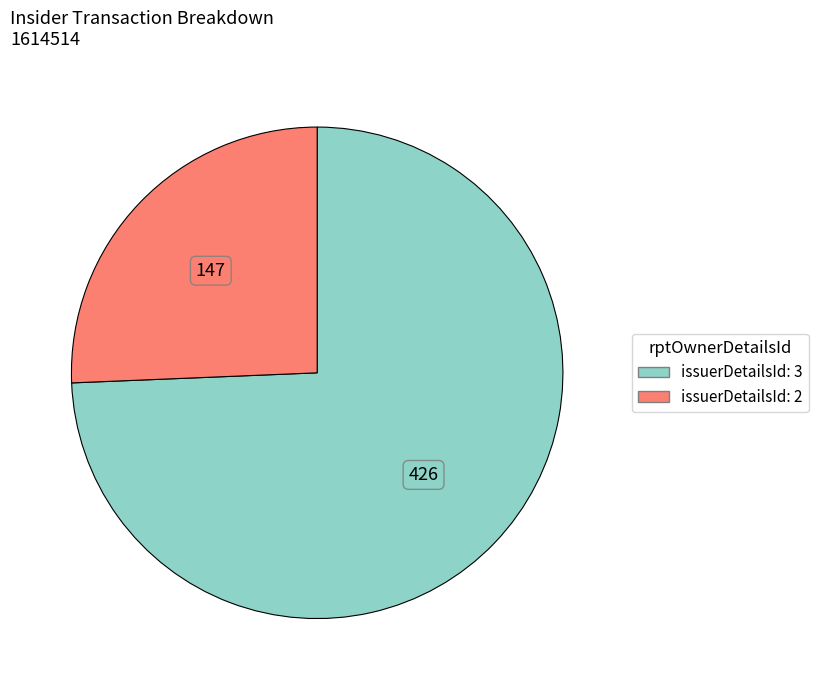

How many segments does this pie chart have?

2